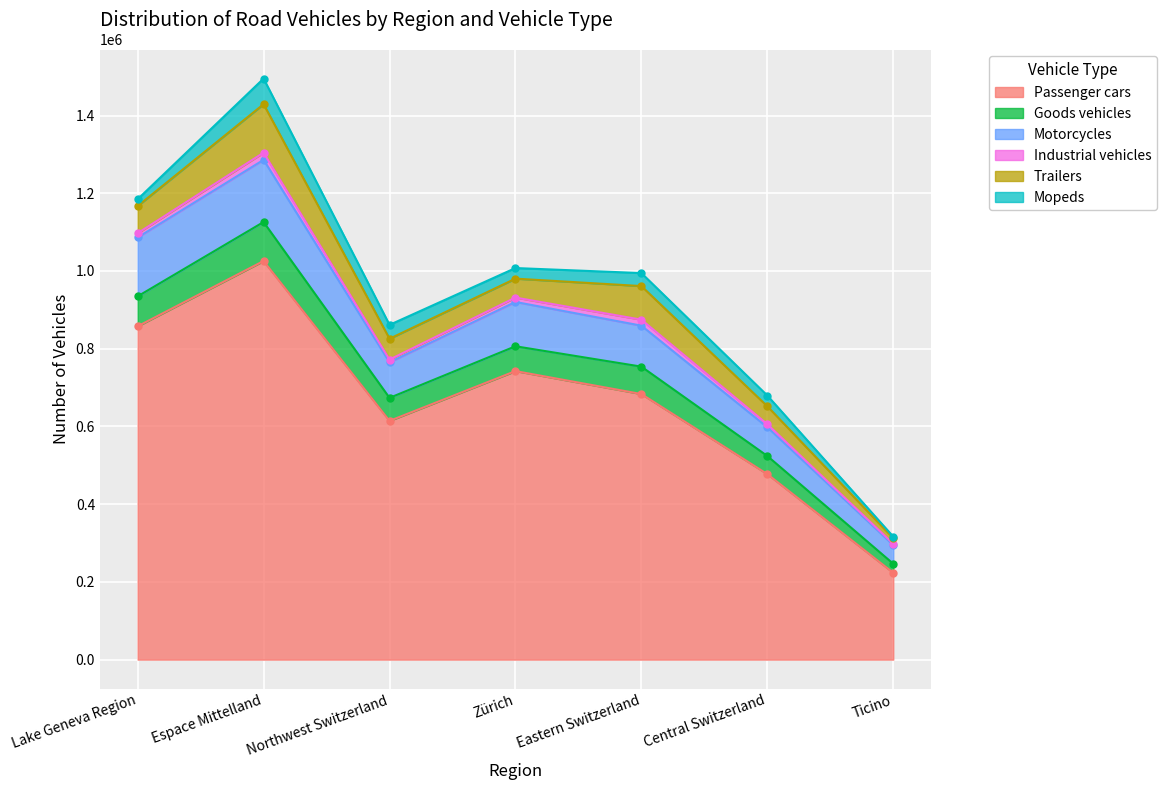

What is the difference between the Passenger cars values at Eastern Switzerland and Espace Mittelland?

342255